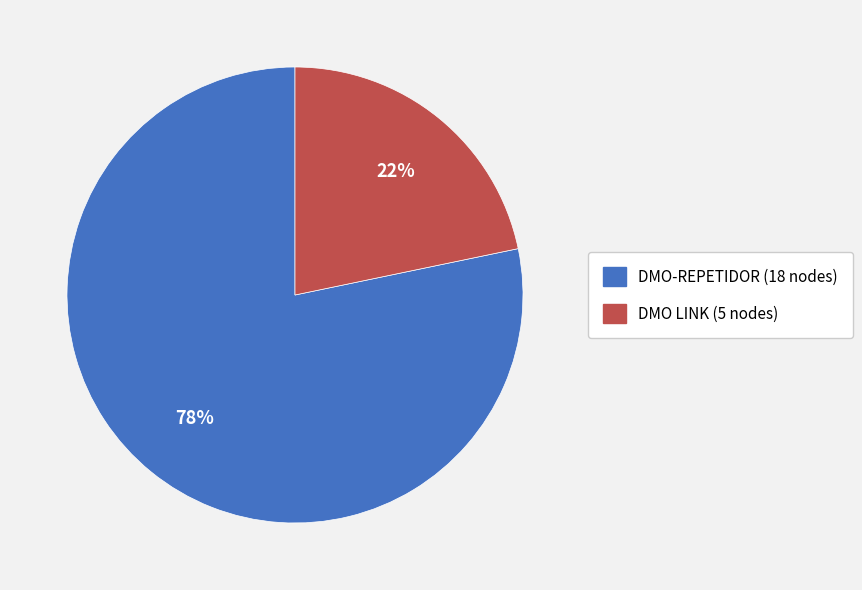

What is the smallest slice in the pie chart?

DMO LINK